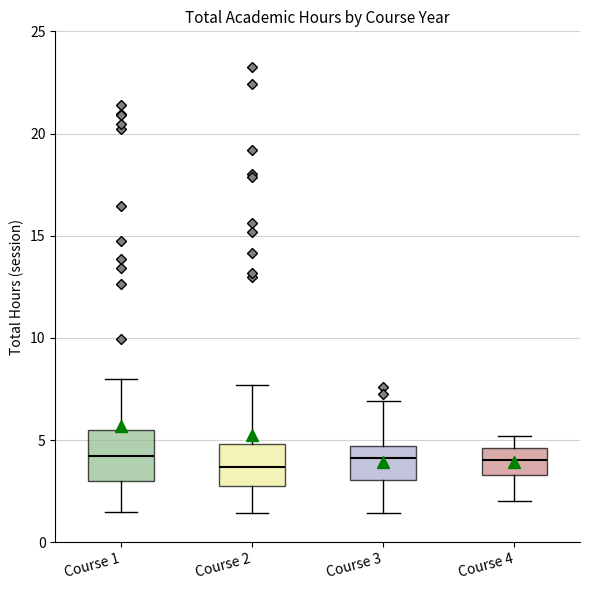

Where does the upper whisker of the box for Course 4 end on the y-axis? The values are not printed on the chart, so give them approximately, as read against the axis.

5.0